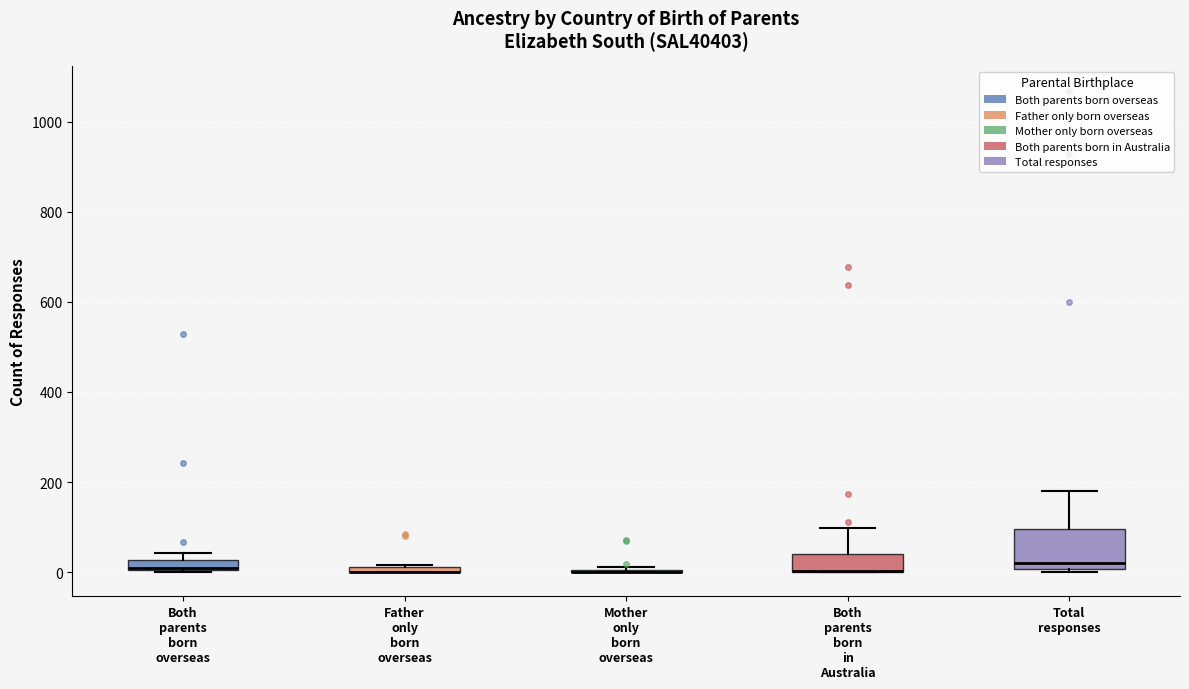

Comparing the boxes themselves (not the whiskers), which one is the tallest?

Total responses